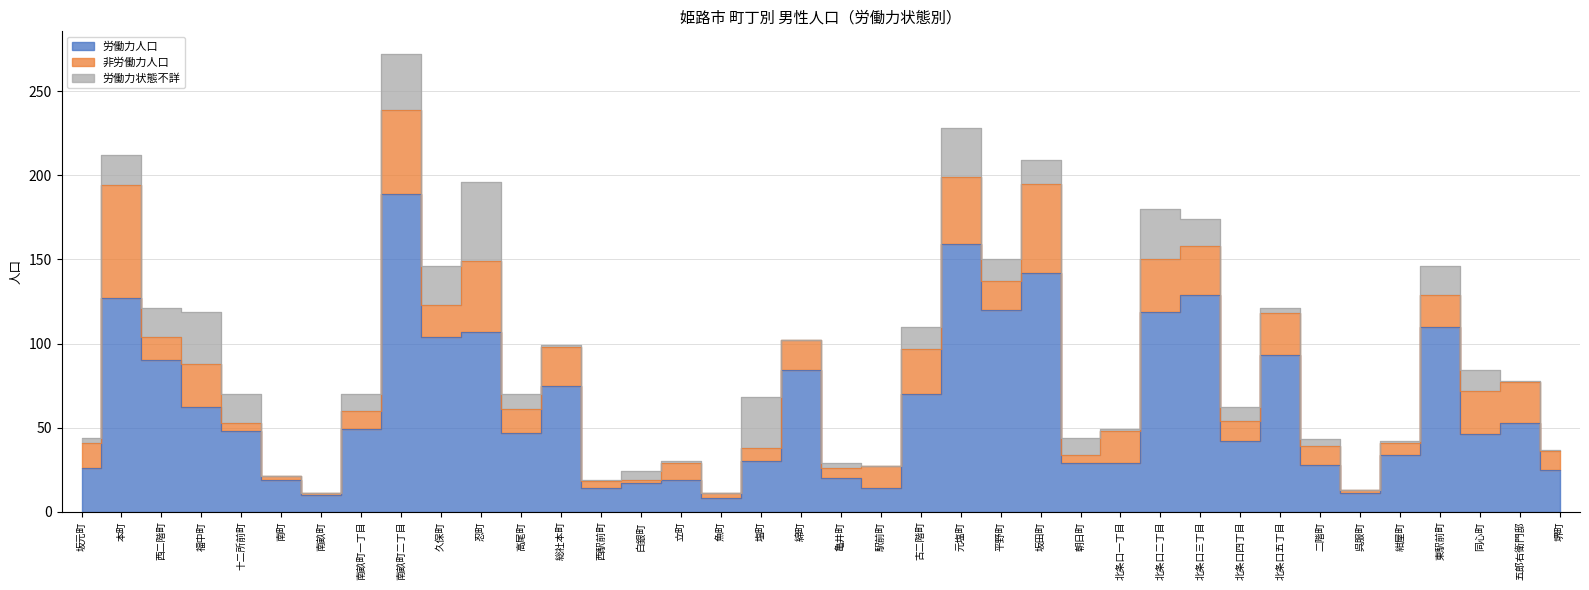

Where do 非労働力人口 and 労働力状態不詳 first cross each other?

本町 and 西二階町